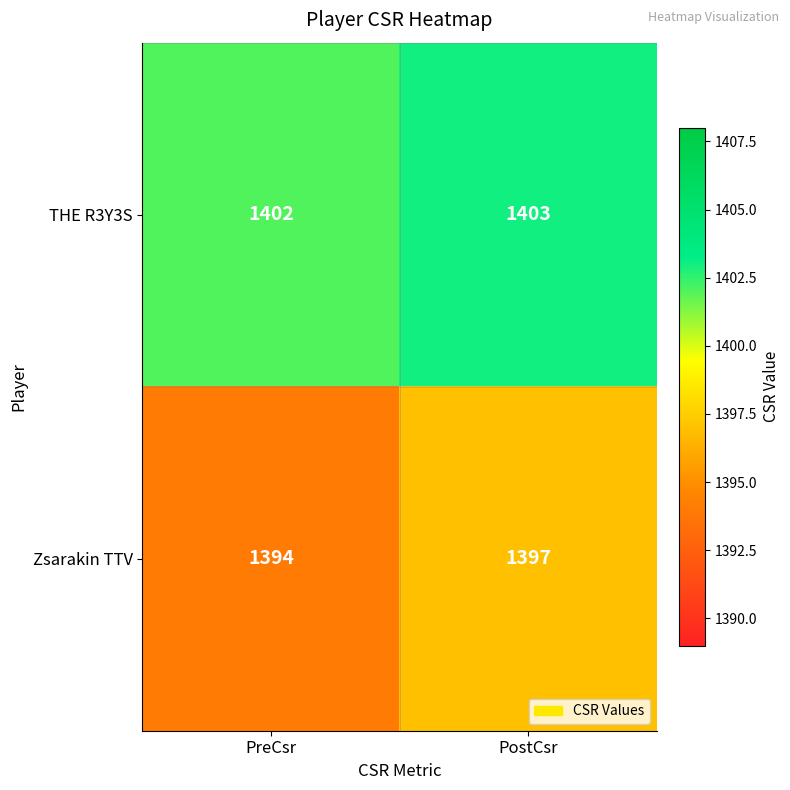

What is the difference between the highest and lowest values at PreCsr?

8